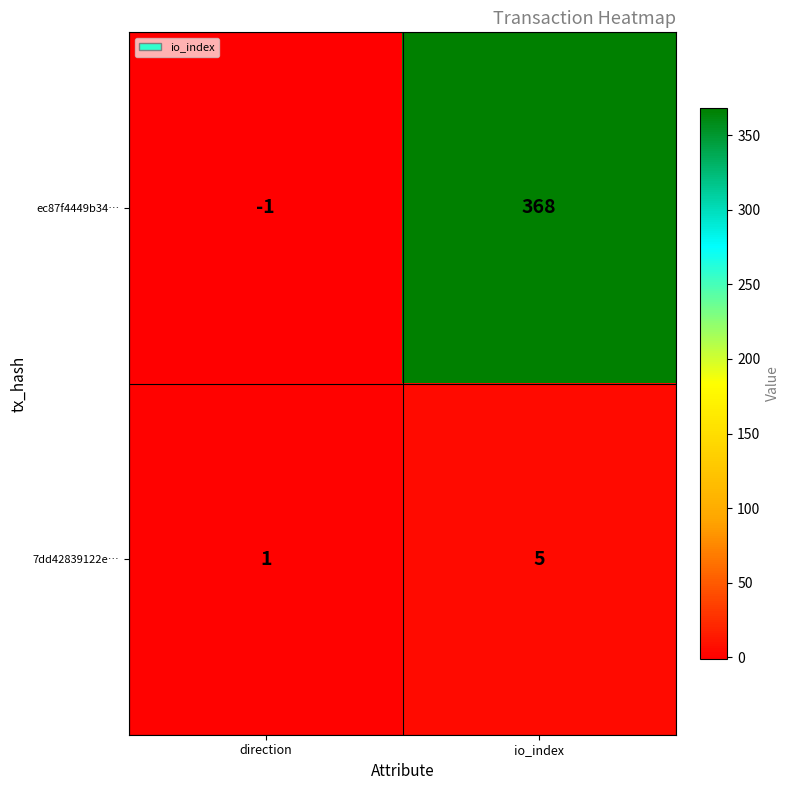

Reading left to right, transcribe all the data shown in this chart.

ec87f4449b34…: direction=-1	io_index=368
7dd42839122e…: direction=1	io_index=5